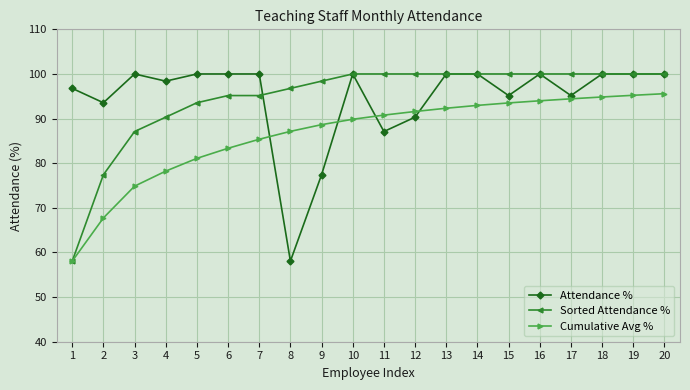

How many series are shown in this chart?

3